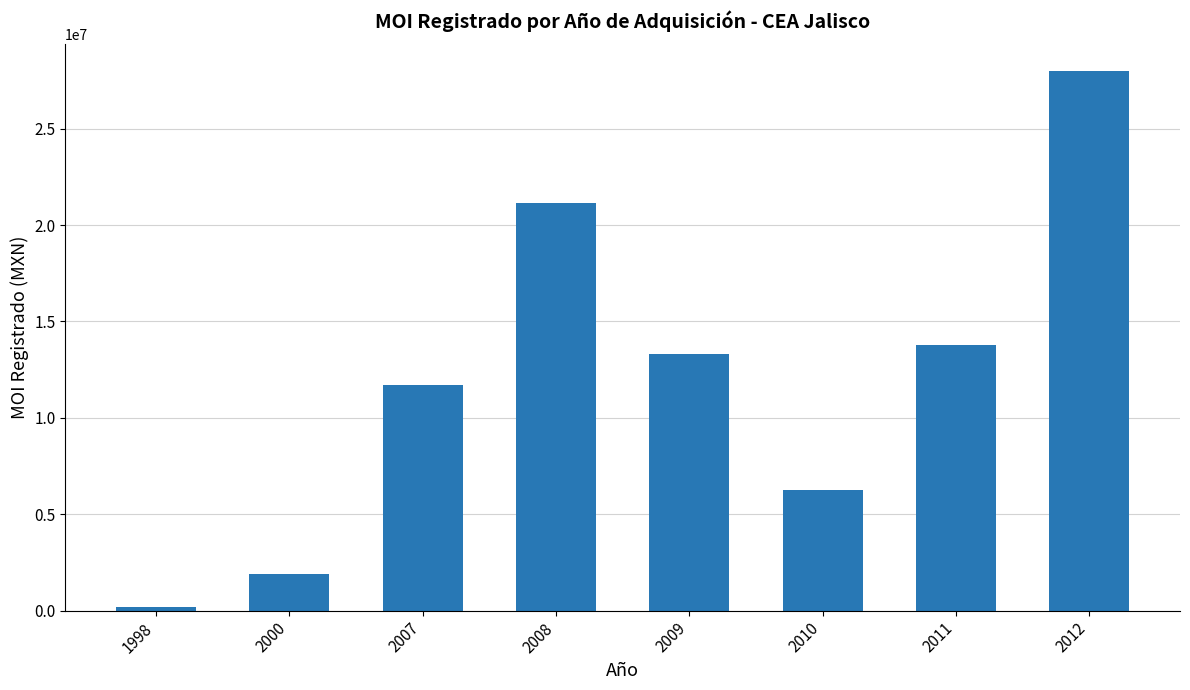

Reading right to left, list all the values displayed in this chart.

27978302.6	13776884.0	6263892.0	13331380.0	21147137.5	11720180.4	1913583.0	171000.0